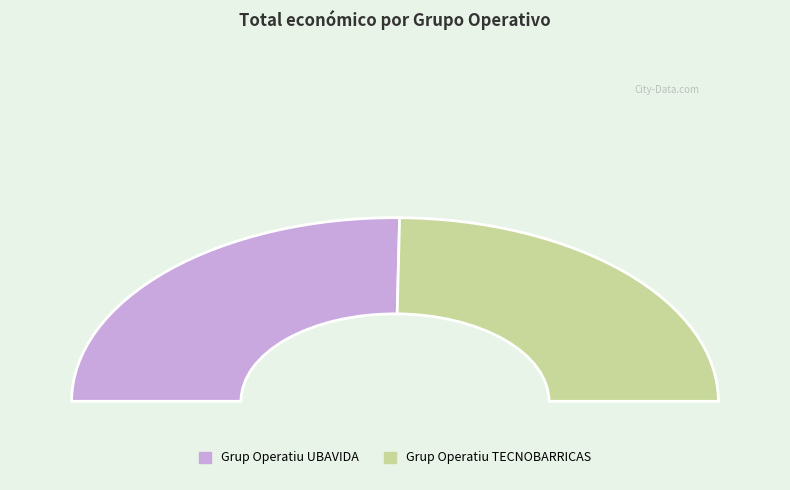

What is the change in value from Grup Operatiu UBAVIDA to Grup Operatiu TECNOBARRICAS?

-10958